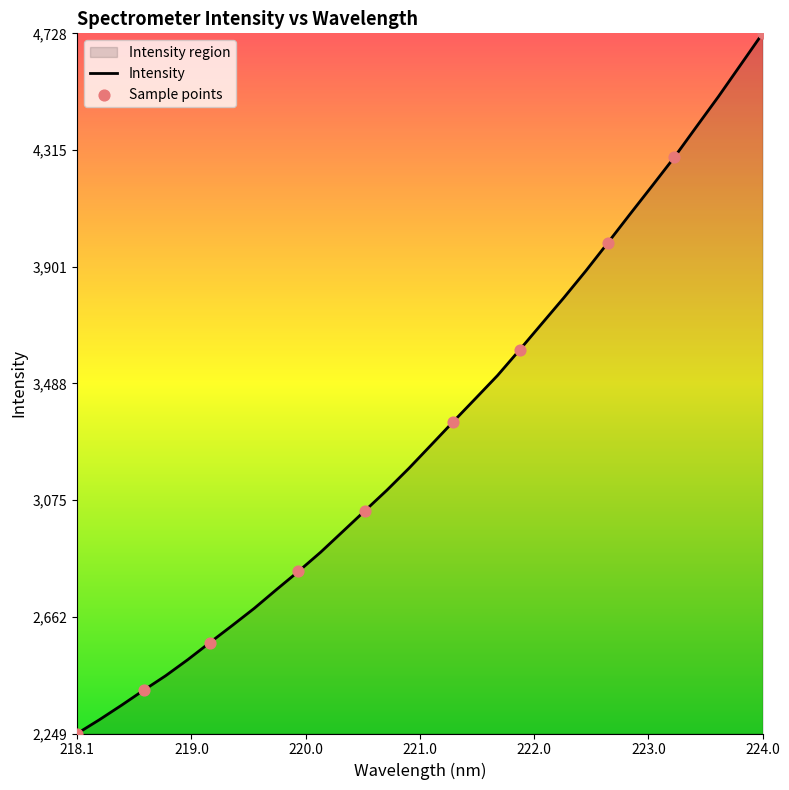

What is the difference between the maximum and minimum values?

2479.3